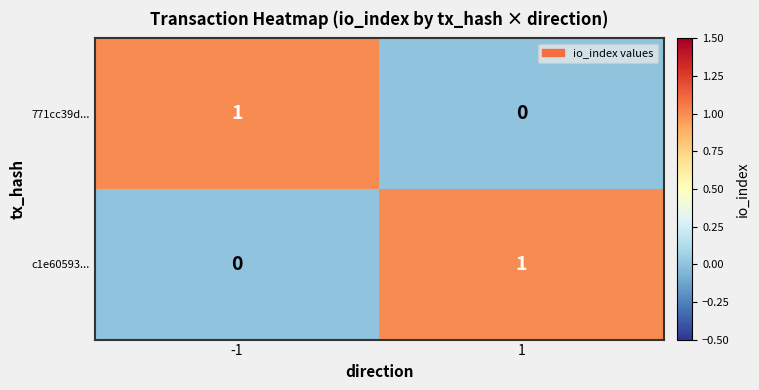

What is the difference between the highest and lowest values at -1?

1